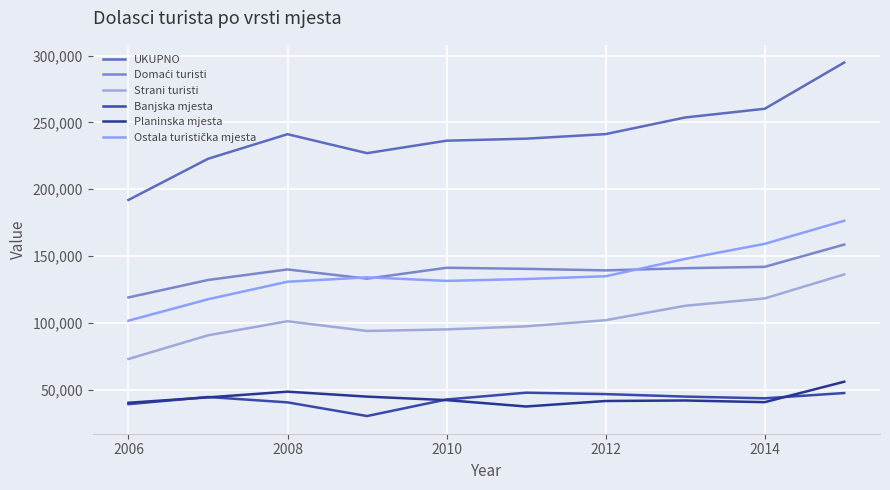

Does the chart have visible grid lines?

Yes